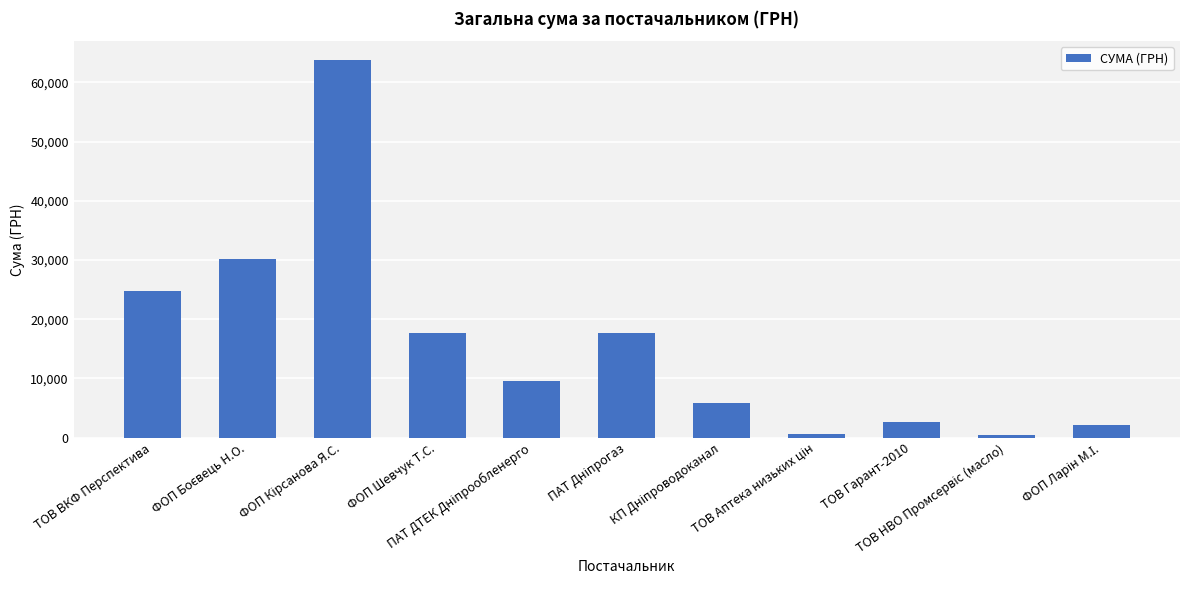

What is the maximum value shown in the chart?

63752.0